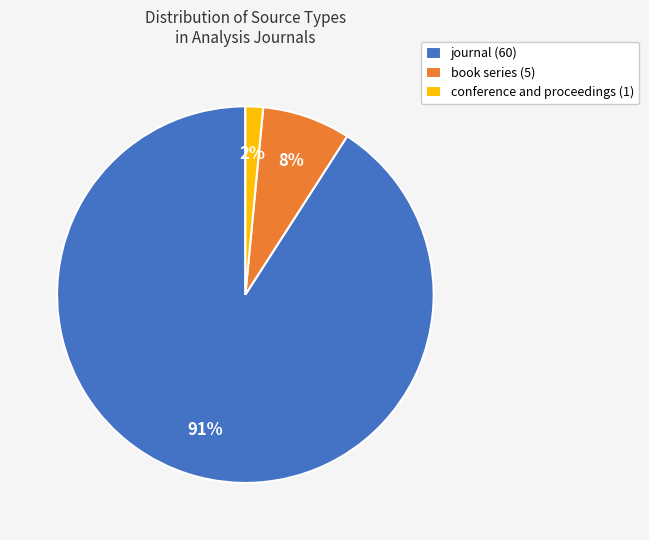

The journal (60) slice represents 91% of the pie. True or false?

True